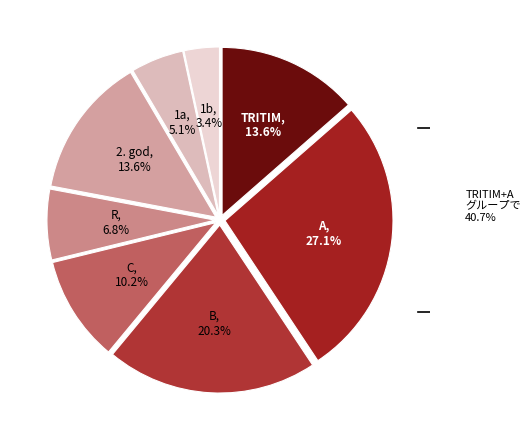

Does 1a account for over 50% of the chart?

No